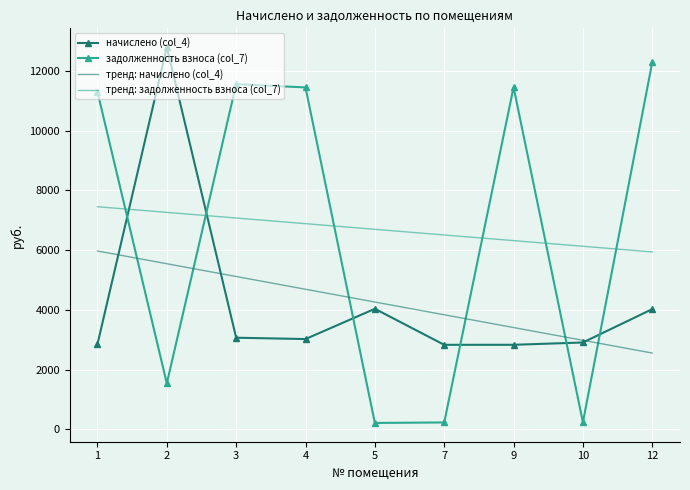

What is the average value of the начислено (col_4) series?

4264.2